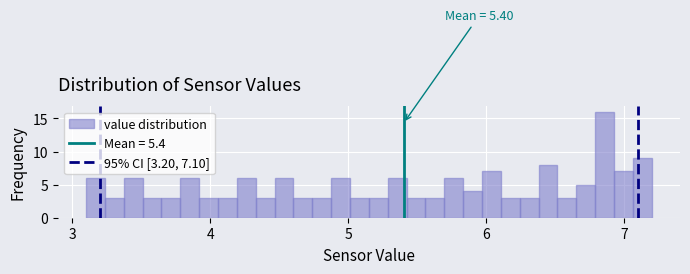

Read against the x-axis, roughly where is the centre of the tallest bar?

6.9